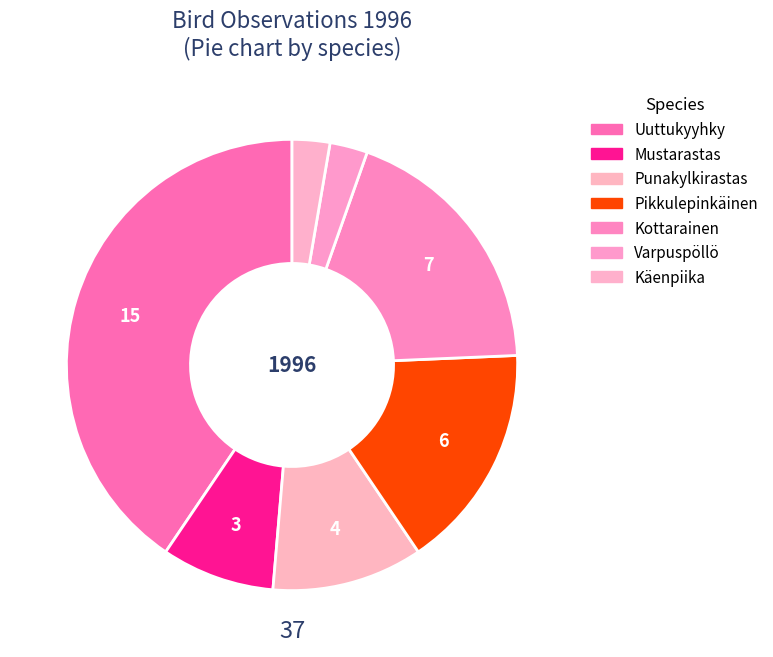

Is Kottarainen the majority of the pie?

No